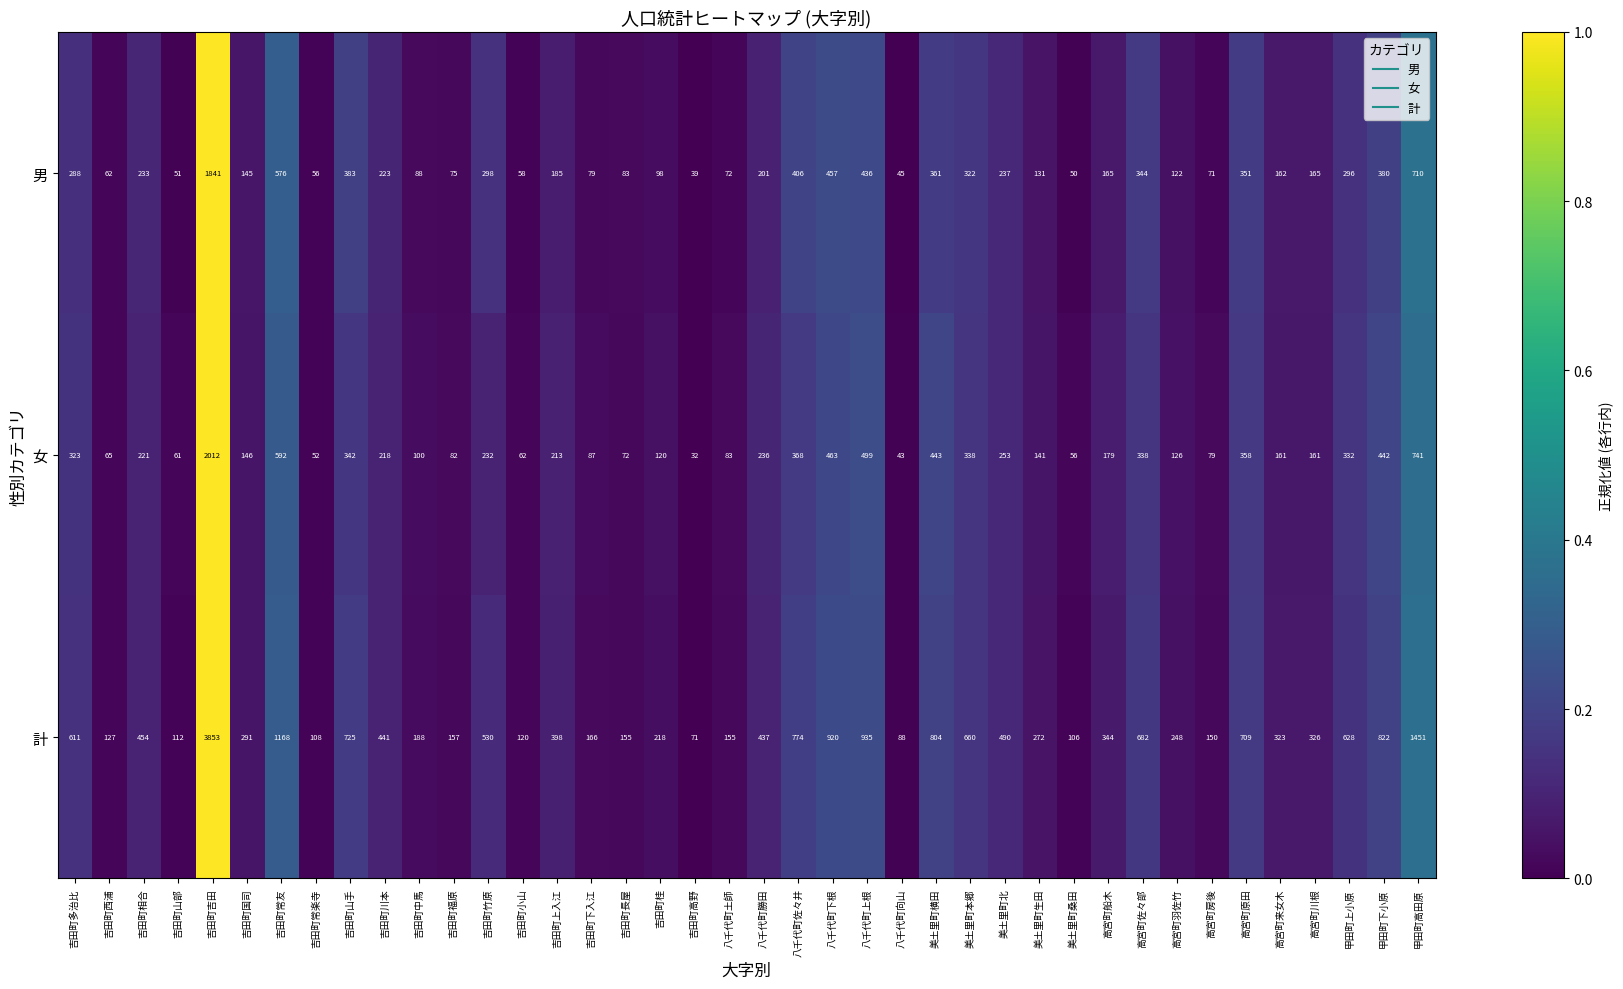

What is the smallest value displayed?

32